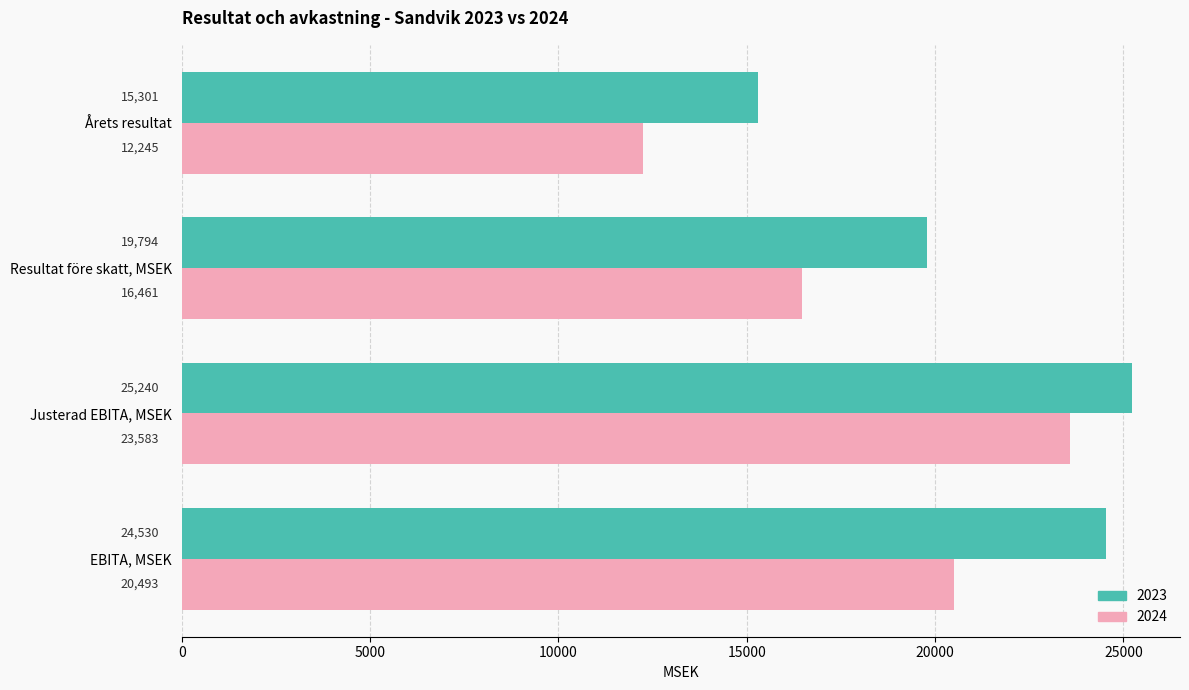

How many series are shown in this chart?

2